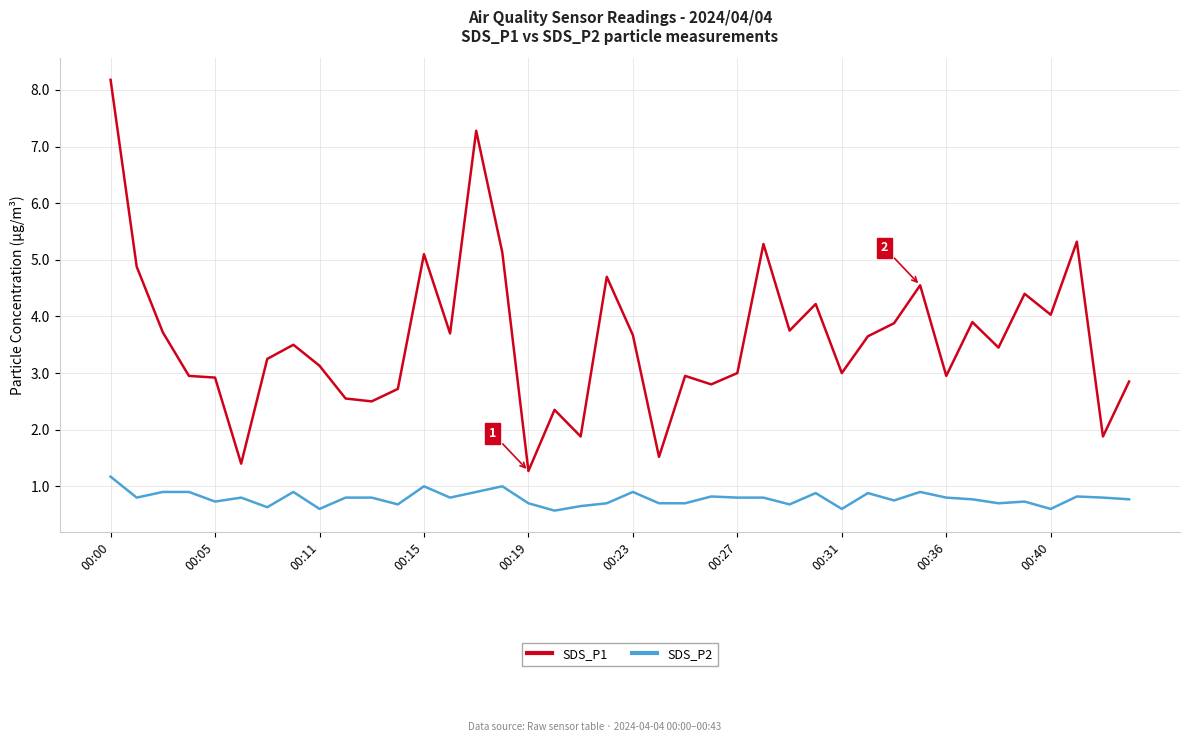

What is the difference between the maximum and minimum values in the SDS_P2 series?

0.6